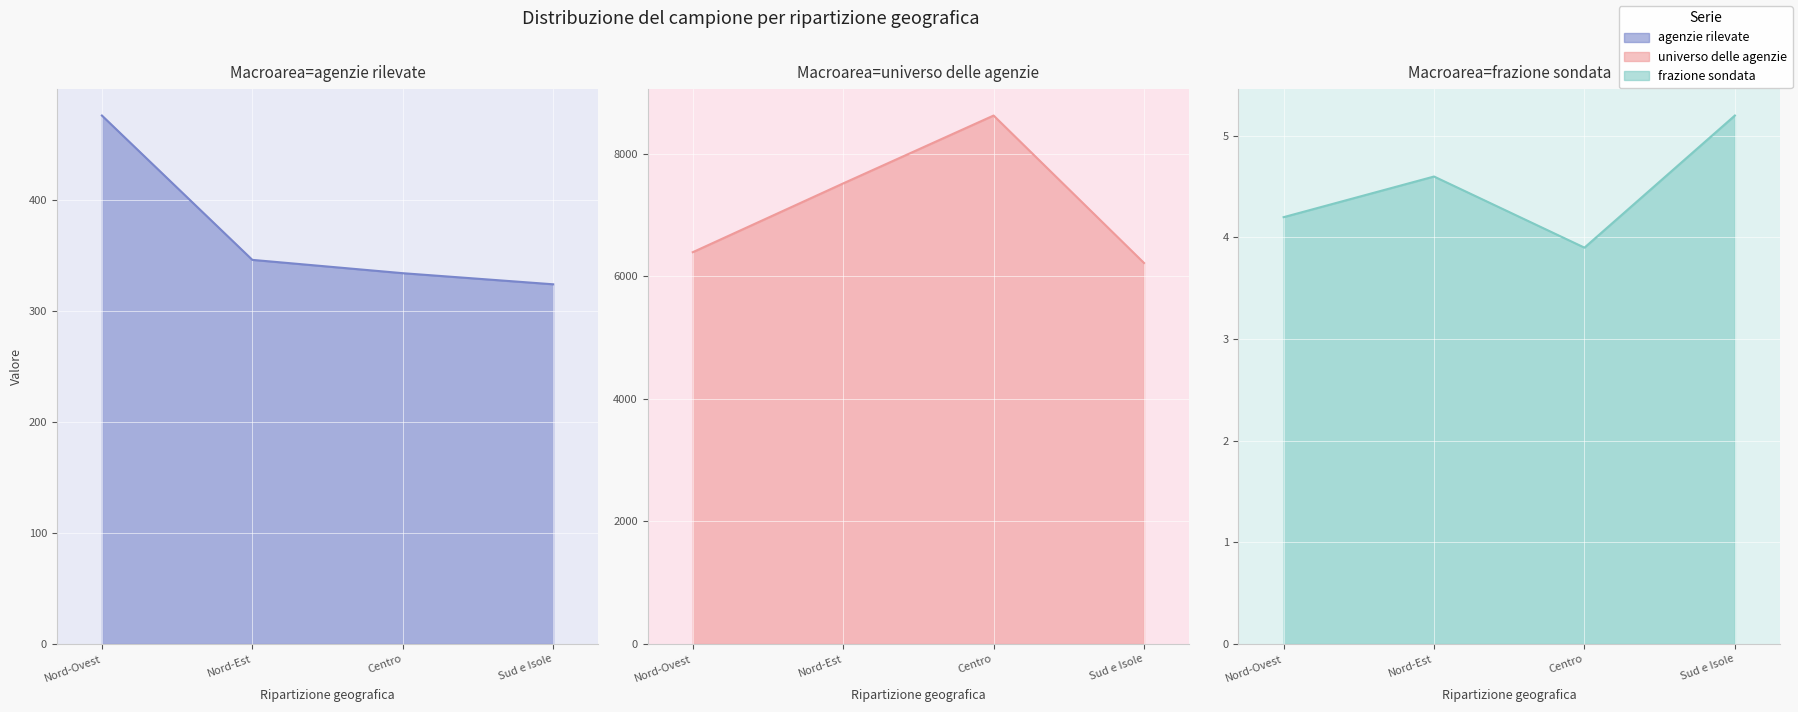

At how many categories does at least one series exceed 211?

4